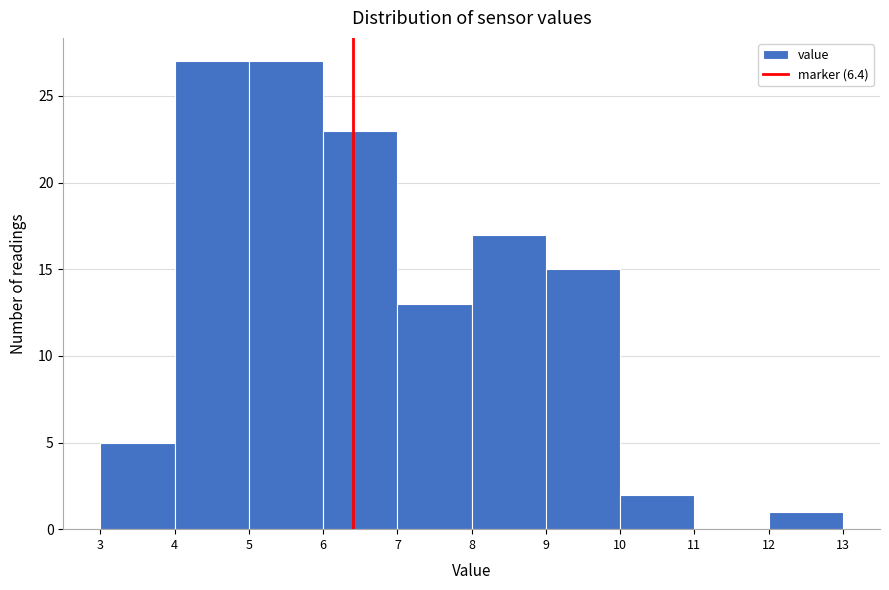

Reading left to right, transcribe this chart: for each bar, give the range it covers on the x-axis and its height. The values are not printed on the chart, so give them approximately, as read against the axis.

3 to 4: 5
4 to 5: 27
5 to 6: 27
6 to 7: 23
7 to 8: 13
8 to 9: 17
9 to 10: 15
10 to 11: 2
11 to 12: 0
12 to 13: 1